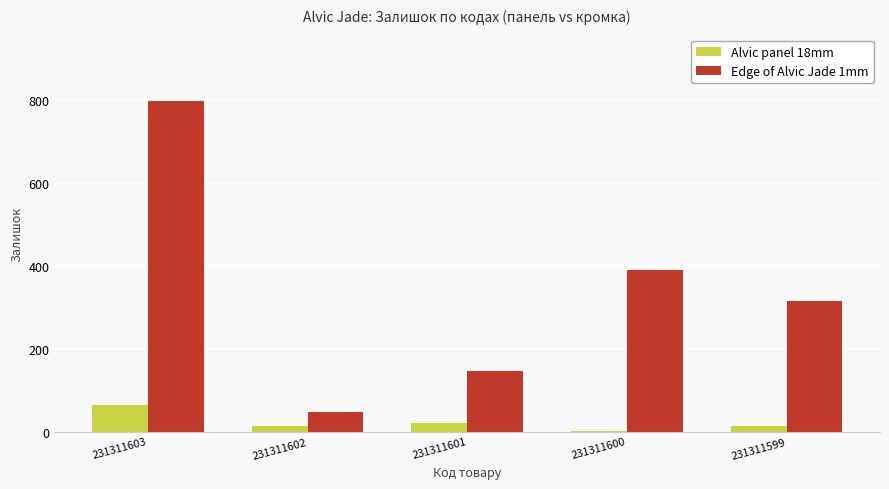

Reading right to left, extract all data points from this chart.

Alvic panel 18mm: 14	2	20	14	63
Edge of Alvic Jade 1mm: 314	390	145	48	797